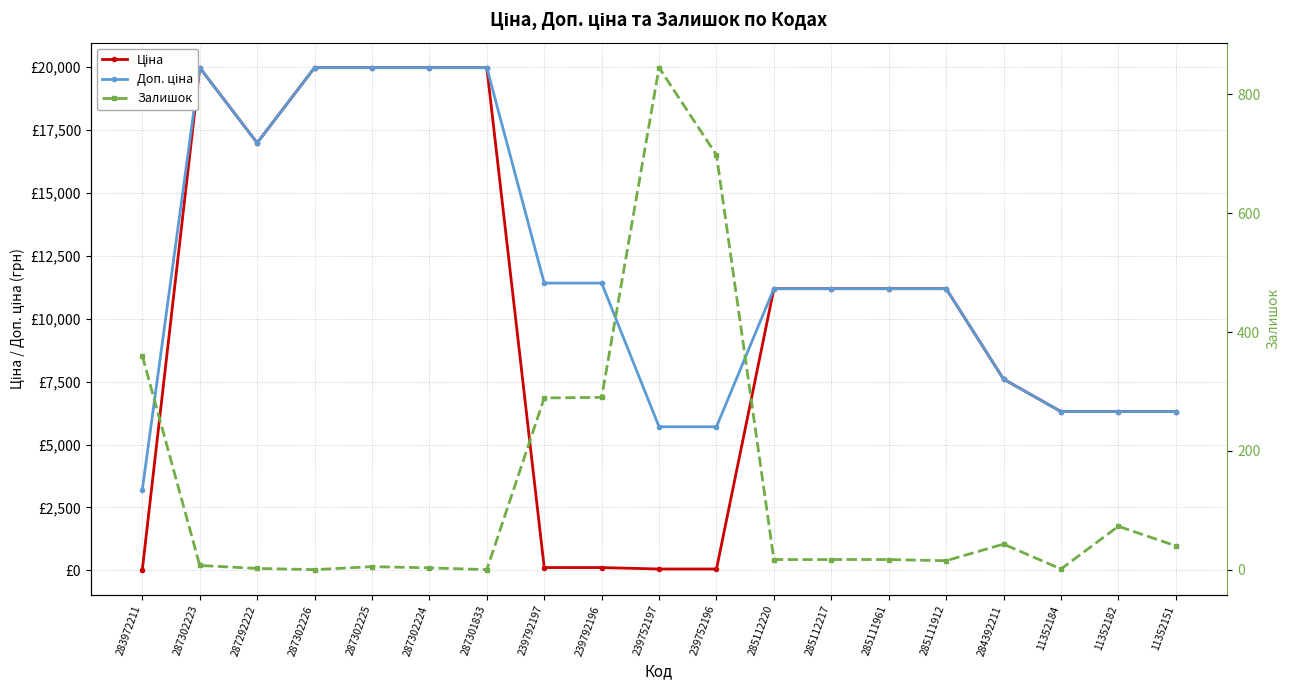

True or false: Залишок has more than 0 points higher than both neighbors.

True